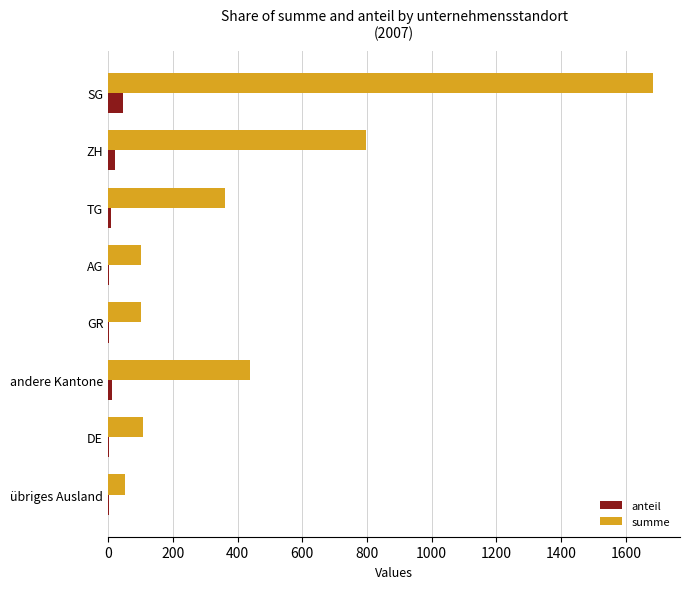

Between AG and andere Kantone, which series saw the biggest shift?

summe